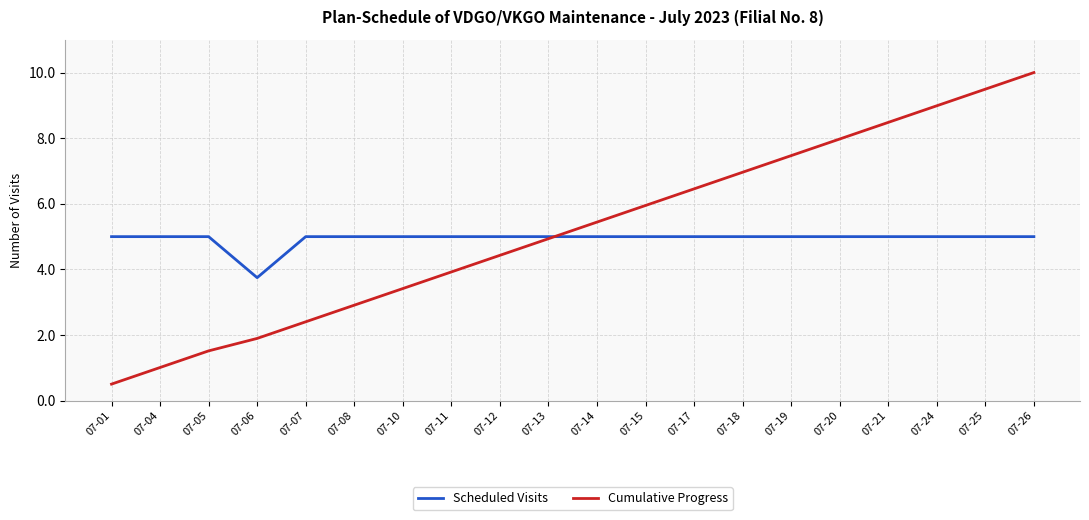

What is the maximum value shown in the chart?

10.0